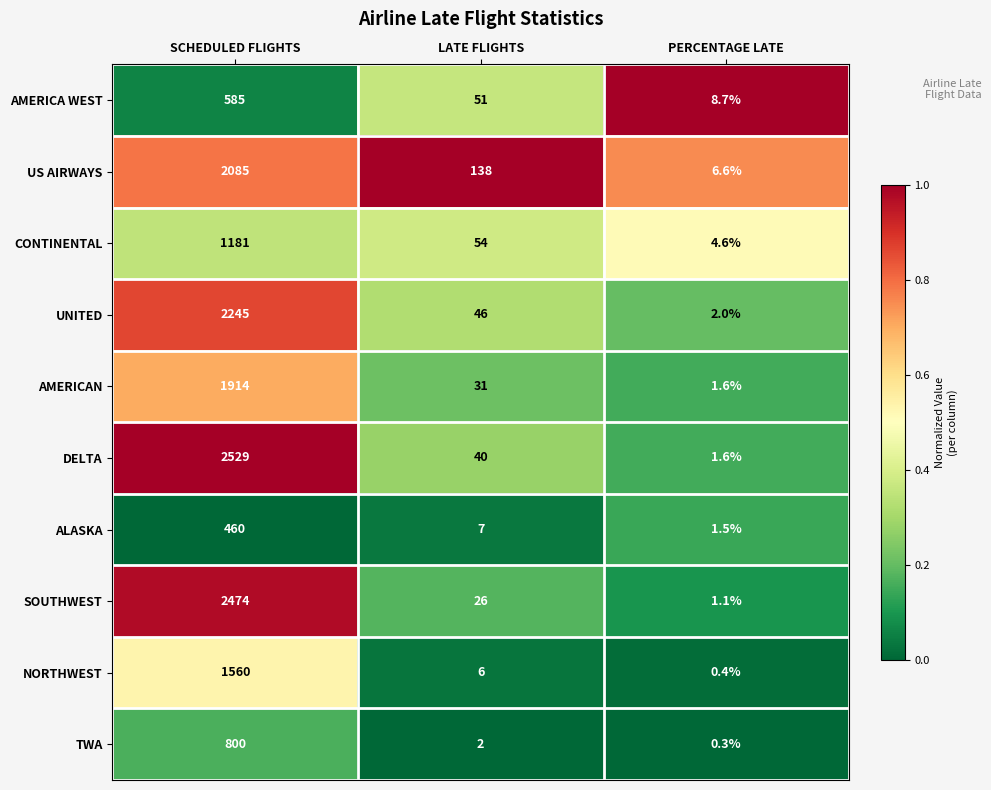

At how many categories does at least one series exceed 0?

3